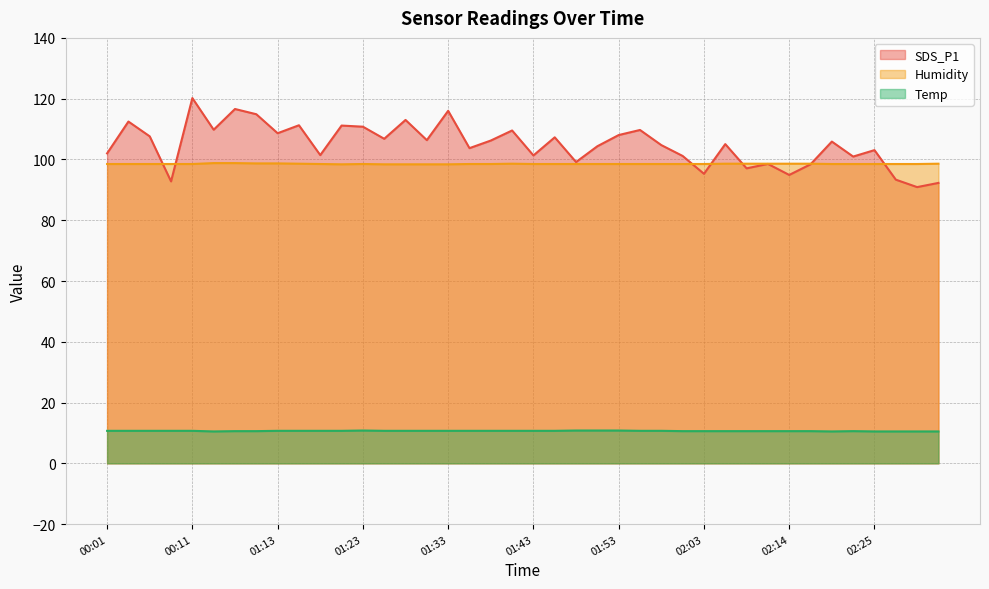

Reading left to right, what are all the values shown in this chart?

SDS_P1: 00:01=102.0	00:04=112.5	00:06=107.6	00:09=92.8	00:11=120.2	01:06=109.8	01:08=116.6	01:11=114.9	01:13=108.6	01:16=111.2	01:18=101.4	01:21=111.2	01:23=110.8	01:25=106.8	01:28=113.0	01:30=106.3	01:33=116.0	01:35=103.7	01:38=106.2	01:40=109.5	01:43=101.3	01:45=107.3	01:48=99.2	01:51=104.3	01:53=108.0	01:56=109.7	01:58=104.7	02:01=101.2	02:03=95.3	02:06=105.0	02:08=97.1	02:11=98.5	02:14=94.9	02:17=98.4	02:19=105.9	02:22=101.0	02:25=103.1	02:28=93.3	02:30=90.9	02:33=92.3
Humidity: 00:01=98.5	00:04=98.5	00:06=98.5	00:09=98.5	00:11=98.5	01:06=98.8	01:08=98.8	01:11=98.7	01:13=98.7	01:16=98.6	01:18=98.5	01:21=98.4	01:23=98.5	01:25=98.4	01:28=98.4	01:30=98.4	01:33=98.4	01:35=98.5	01:38=98.5	01:40=98.6	01:43=98.5	01:45=98.5	01:48=98.5	01:51=98.5	01:53=98.5	01:56=98.5	01:58=98.5	02:01=98.5	02:03=98.5	02:06=98.6	02:08=98.6	02:11=98.6	02:14=98.6	02:17=98.6	02:19=98.5	02:22=98.5	02:25=98.5	02:28=98.5	02:30=98.5	02:33=98.6
Temp: 00:01=10.7	00:04=10.7	00:06=10.7	00:09=10.7	00:11=10.7	01:06=10.5	01:08=10.6	01:11=10.6	01:13=10.7	01:16=10.7	01:18=10.7	01:21=10.7	01:23=10.8	01:25=10.7	01:28=10.7	01:30=10.7	01:33=10.7	01:35=10.7	01:38=10.7	01:40=10.7	01:43=10.7	01:45=10.7	01:48=10.8	01:51=10.8	01:53=10.8	01:56=10.7	01:58=10.7	02:01=10.6	02:03=10.6	02:06=10.6	02:08=10.6	02:11=10.6	02:14=10.6	02:17=10.6	02:19=10.5	02:22=10.6	02:25=10.5	02:28=10.5	02:30=10.5	02:33=10.5